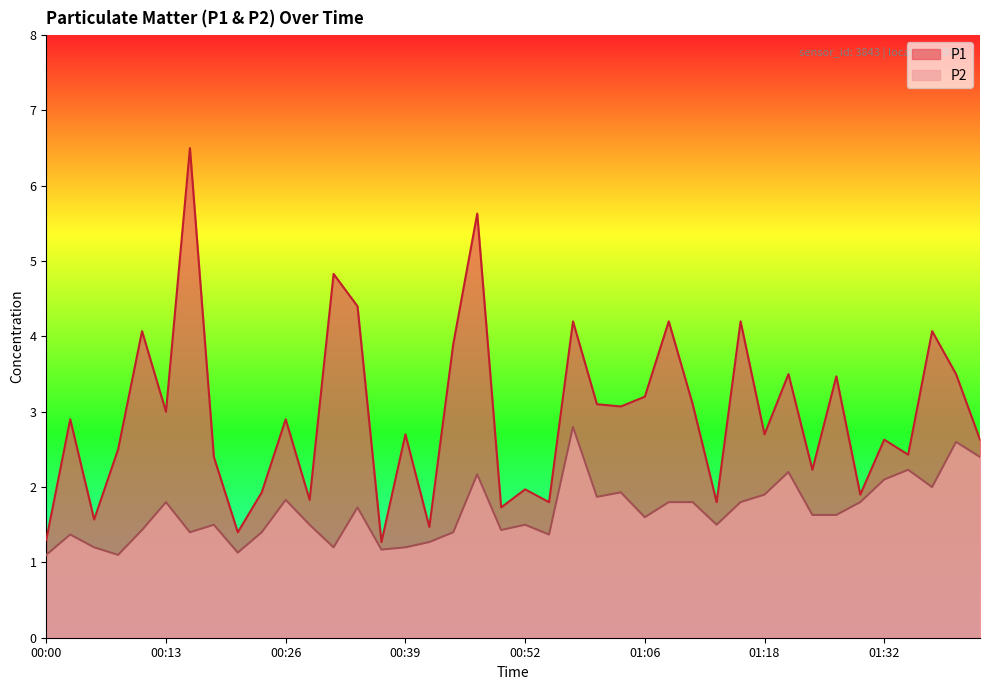

Which series has the widest spread of values?

P1